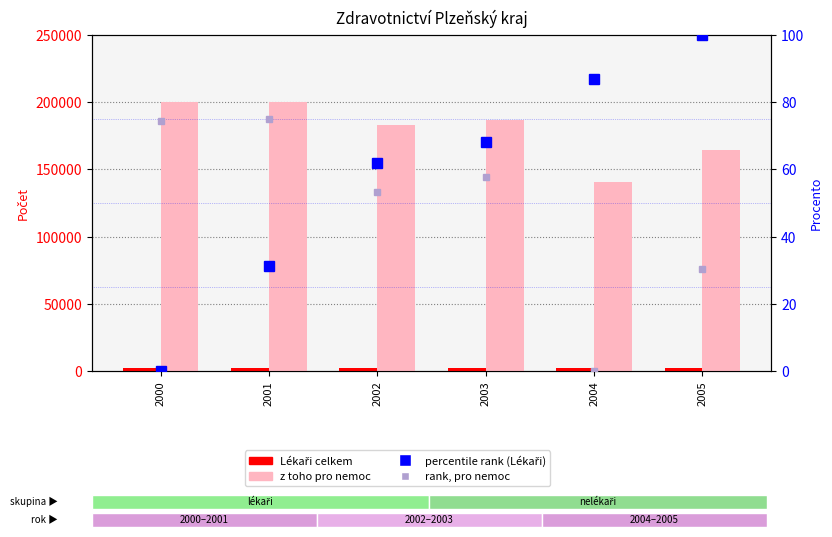

Rank the series at 2005 from lowest to highest value.

rank, pro nemoc, percentile rank (Lékaři), Lékaři celkem, z toho pro nemoc